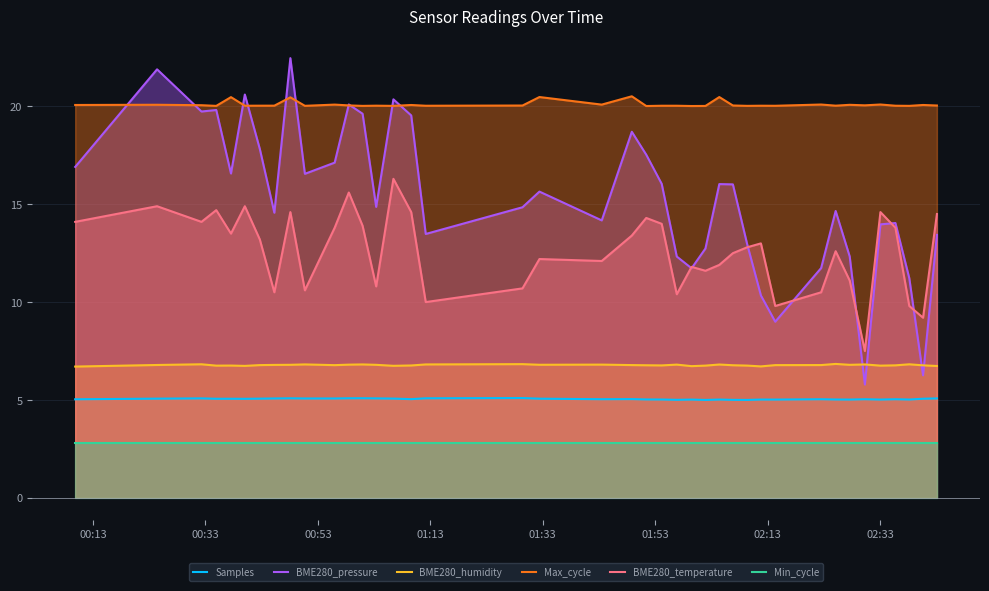

True or false: Max_cycle has more than 1 points higher than both neighbors.

True